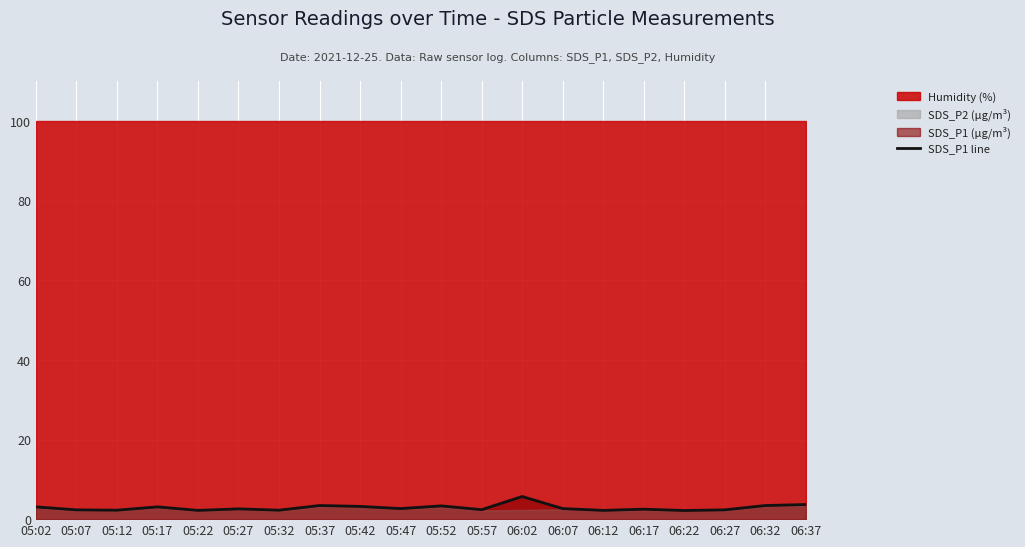

Does the chart display data point markers on the line(s)?

No